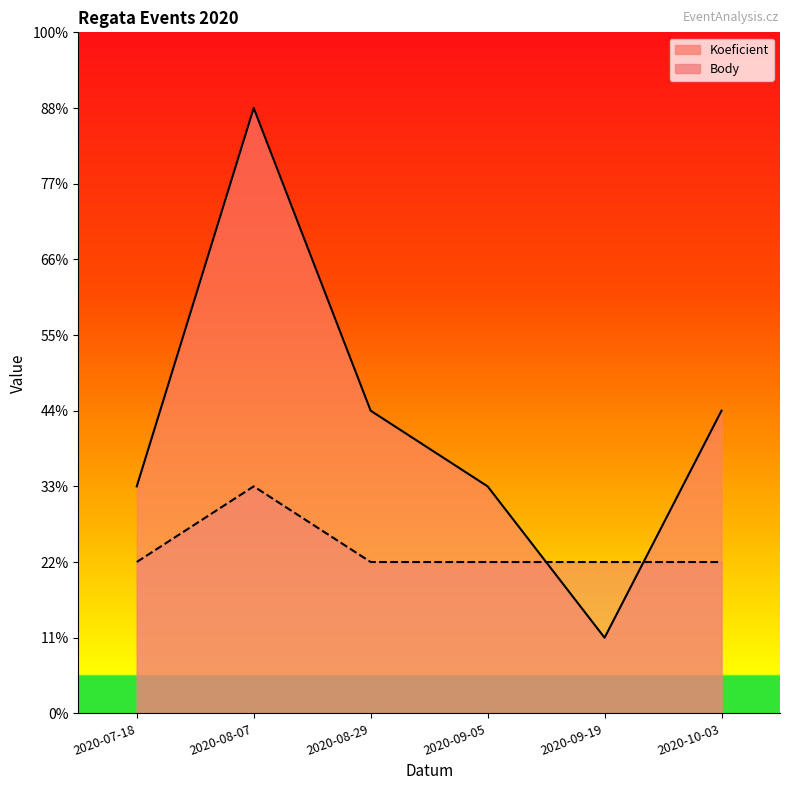

The value of Koeficient at 2020-08-07 is 8. True or false?

True